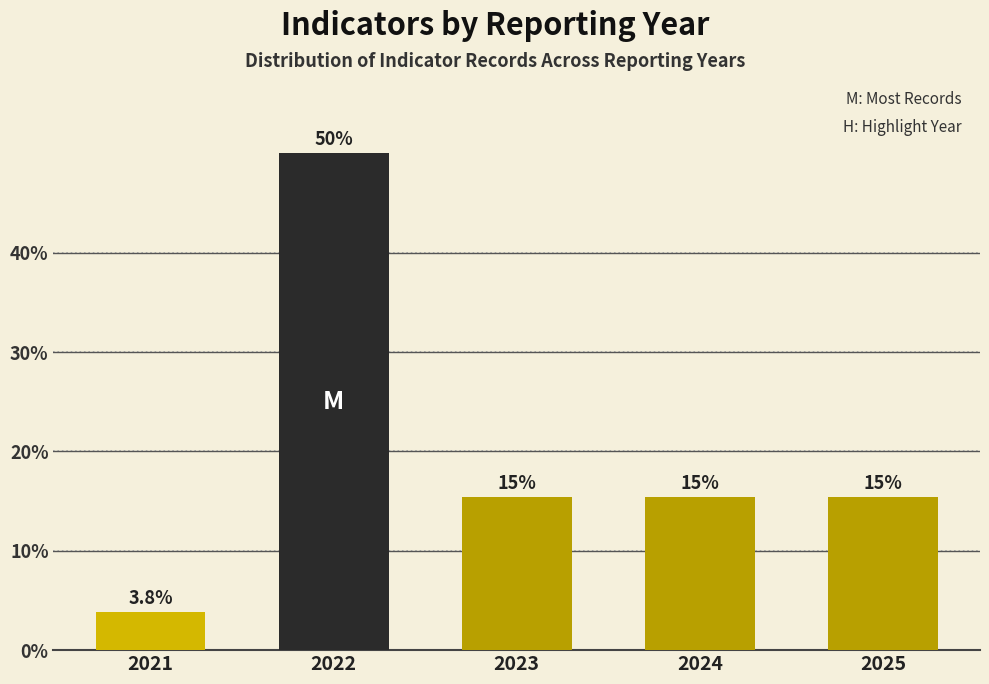

Are the bars horizontal?

No